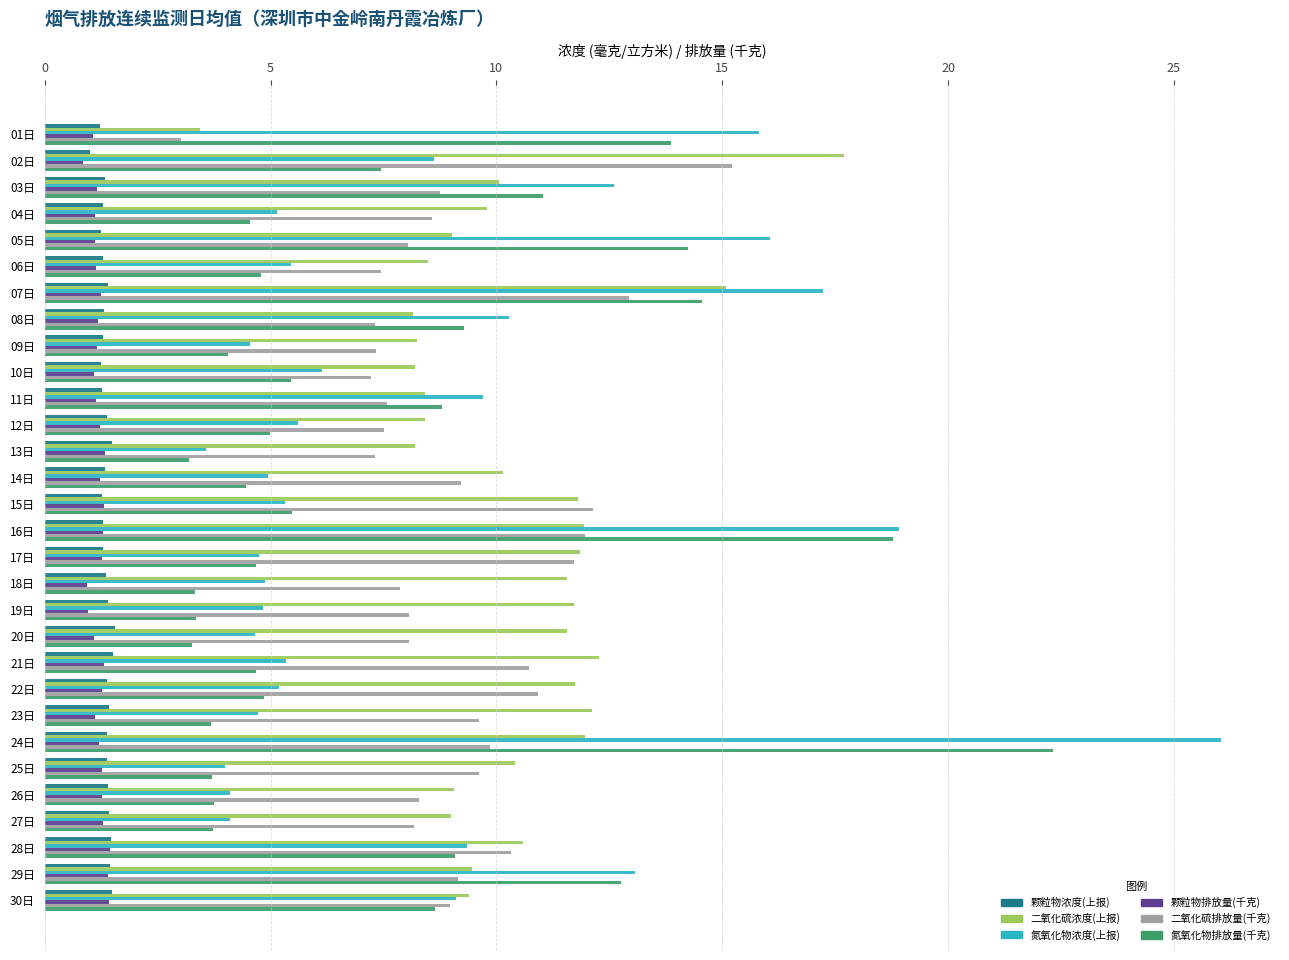

Read the 二氧化硫排放量(千克) value at 29日.

9.2